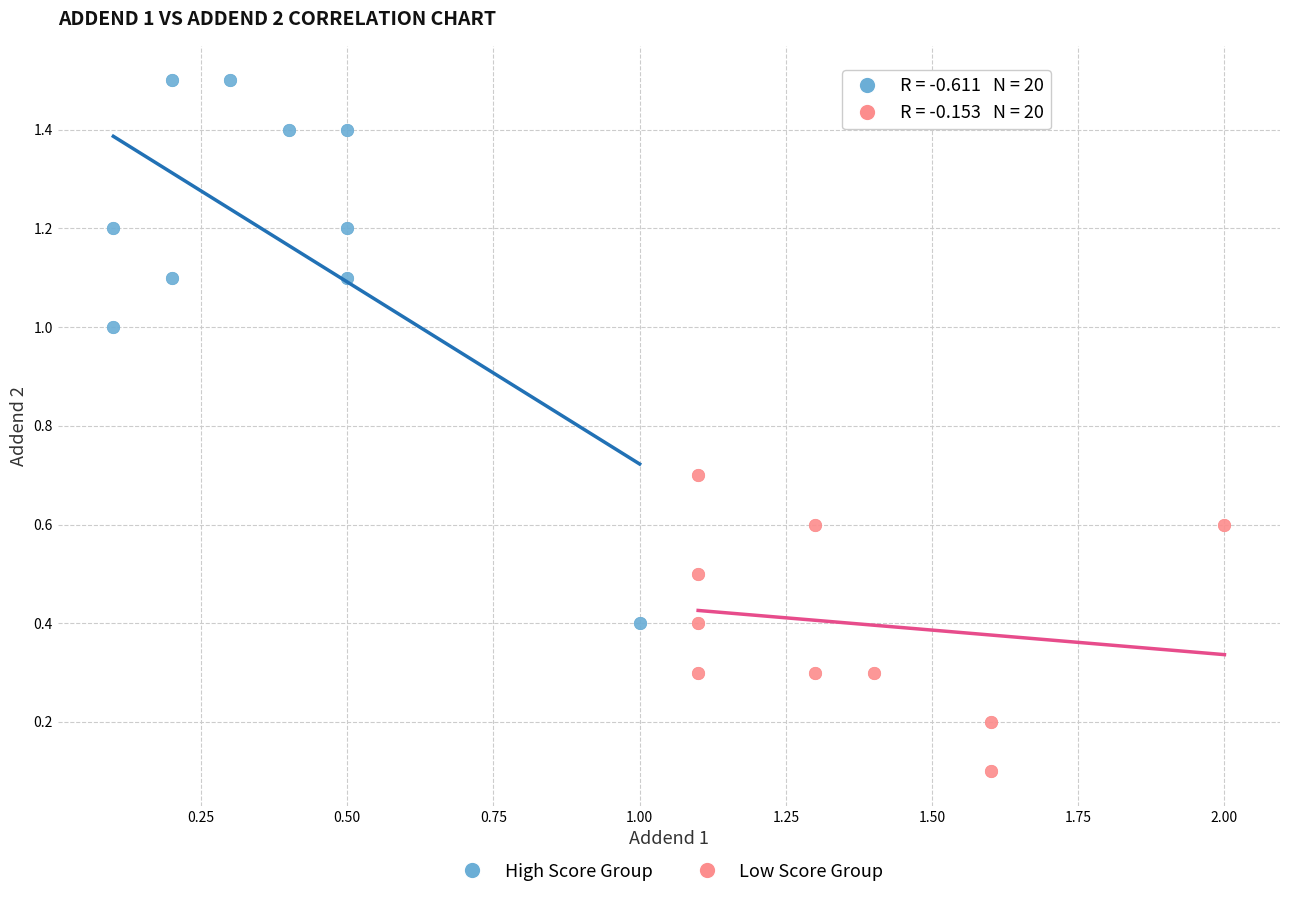

Which series reaches the minimum Y coordinate?

Low Score Group